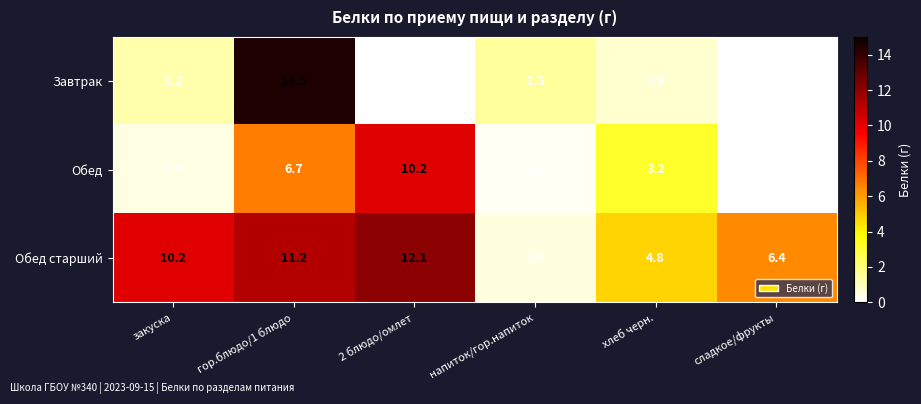

Where is Обед старший nearest to the value 6?

сладкое/фрукты